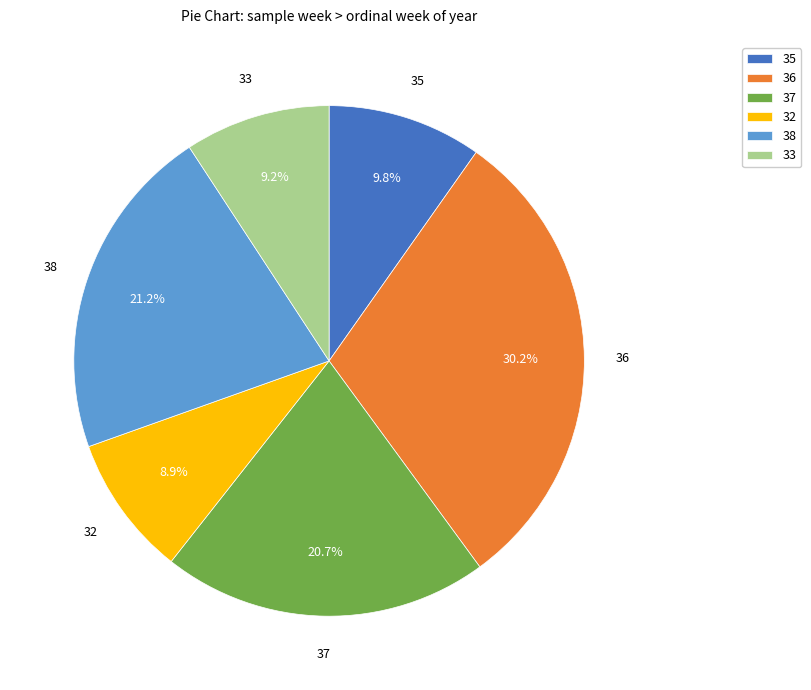

Does 37 account for over 50% of the chart?

No